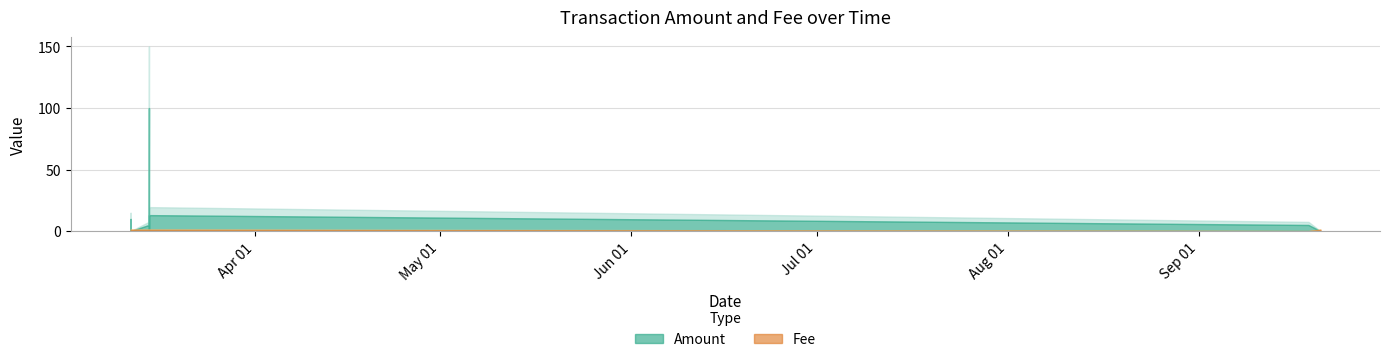

At which label is Fee closest to 0?

2018-09-18 18:00:17